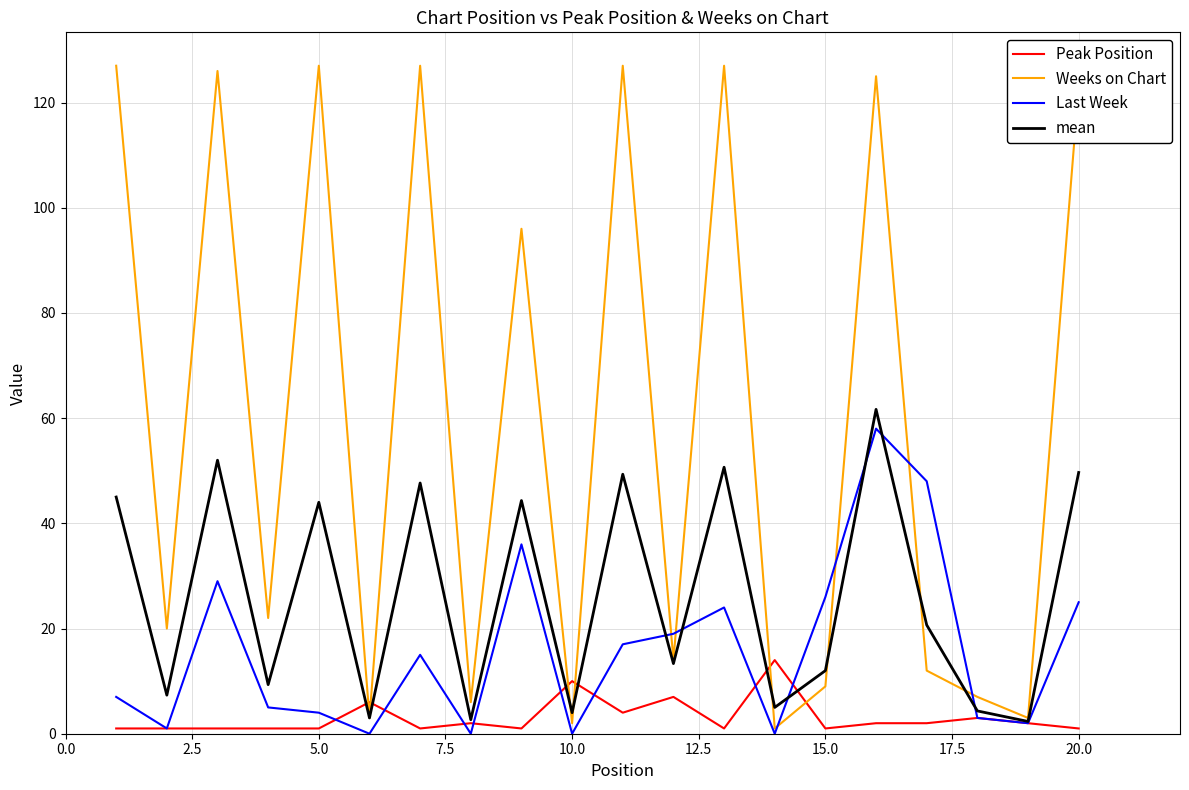

List the series in order of their overall mean, lowest first.

Peak Position, Last Week, mean, Weeks on Chart